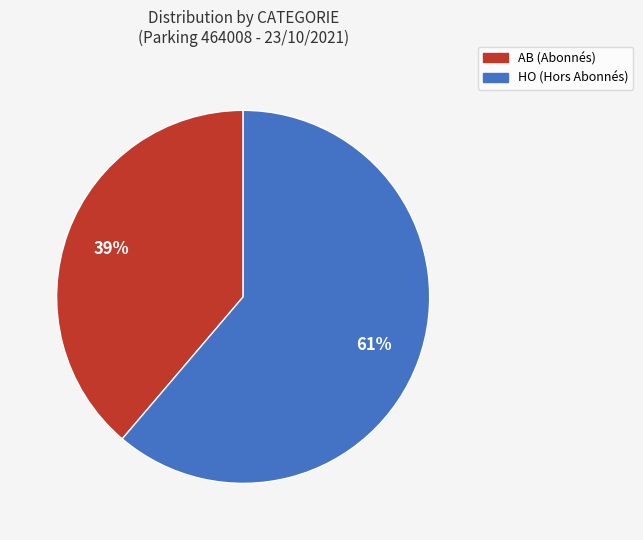

To the nearest percent, what is the average slice percentage?

50%